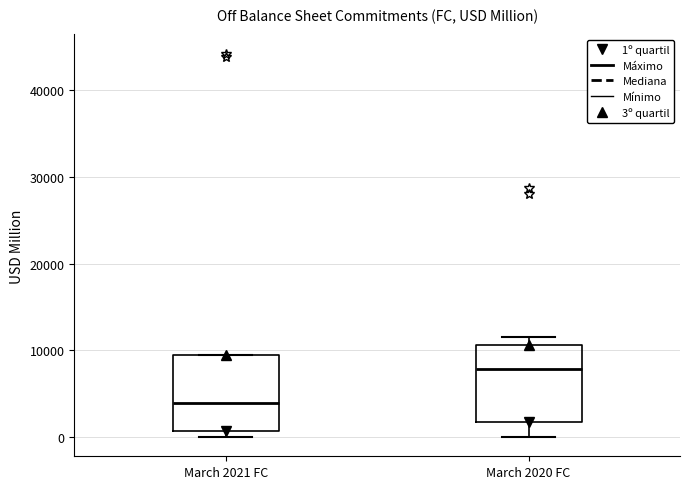

Reading left to right, read every box against the y-axis: the position of its median line, the range the box covers, and the ends of its whiskers. The values are not printed on the chart, so give them approximately, as read against the axis.

March 2021 FC: median 4000, box 1000 to 9000, whiskers 0 to 9000
March 2020 FC: median 8000, box 2000 to 11000, whiskers 0 to 12000